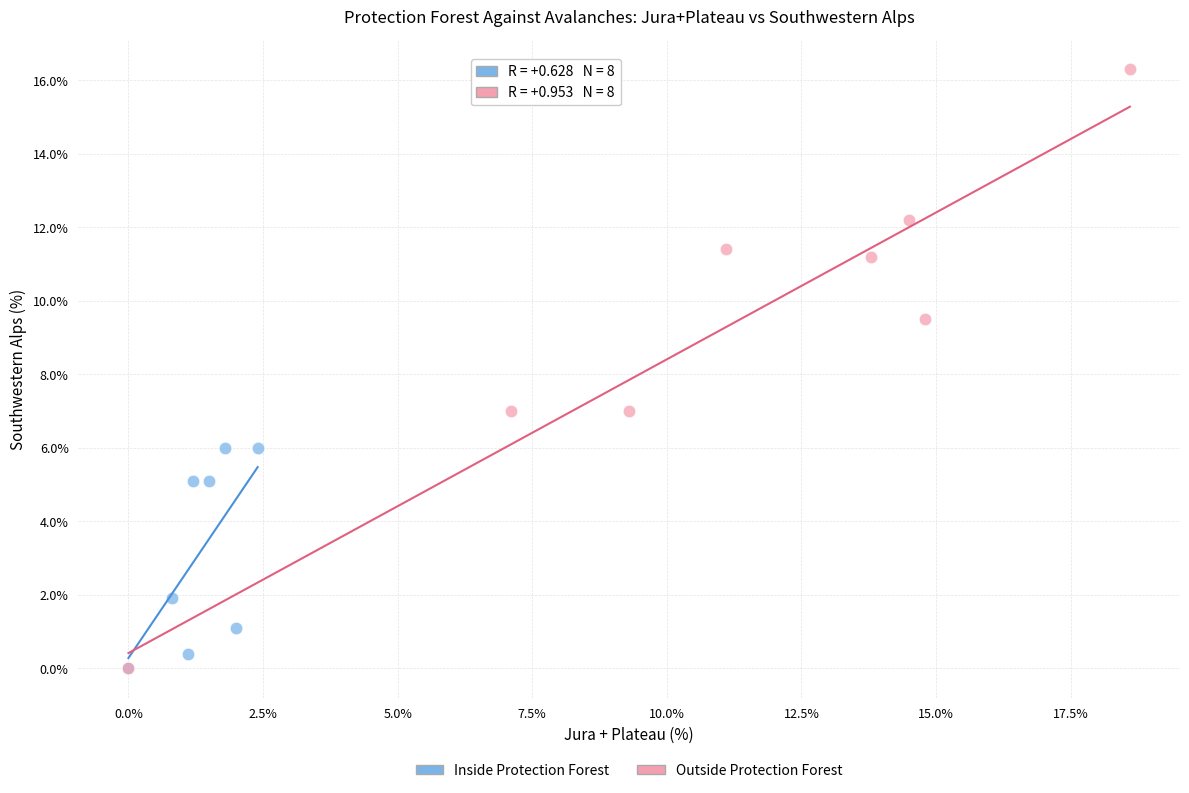

Which series reaches the maximum Y coordinate?

Outside Protection Forest